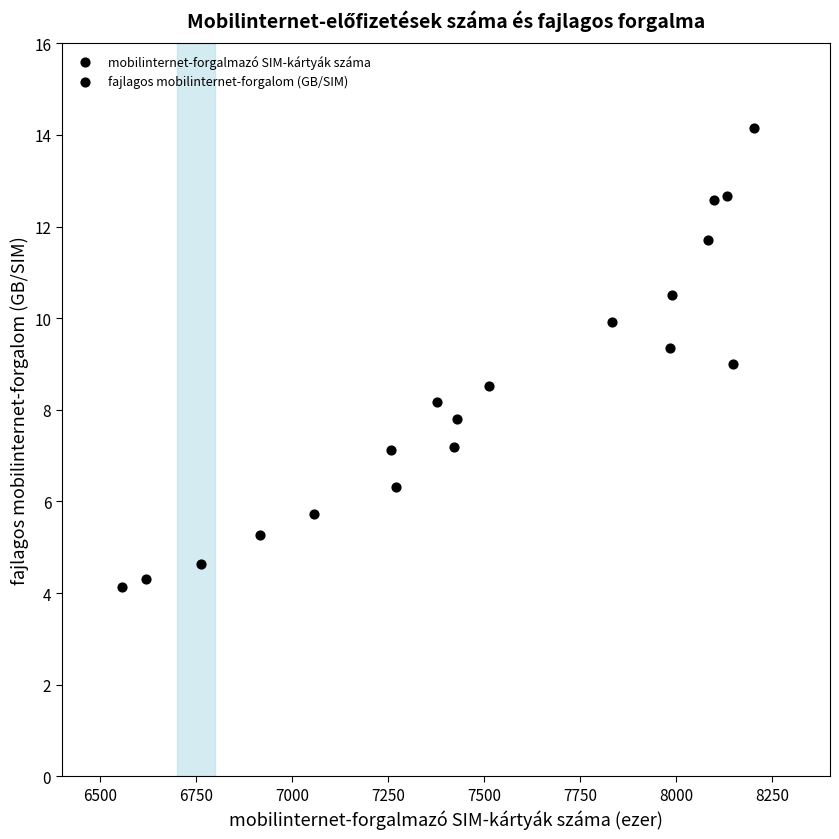

What is the range of X values (max minus min)?

1646.4